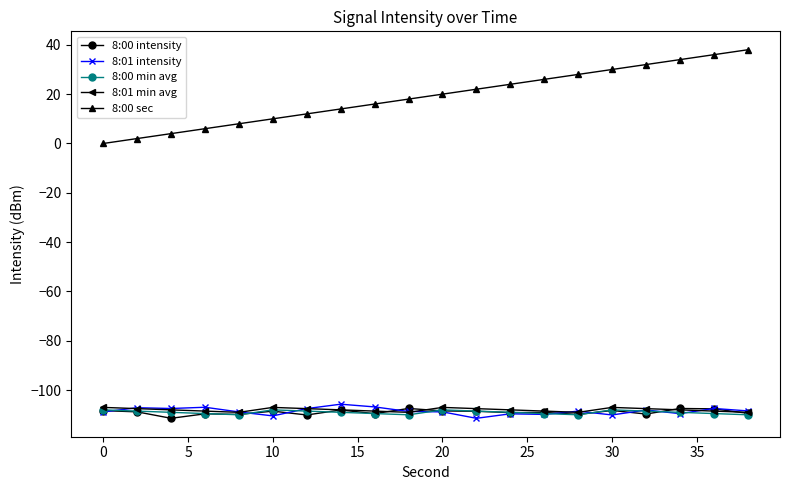

What are all the series names shown in the legend?

8:00 intensity, 8:01 intensity, 8:00 min avg, 8:01 min avg, 8:00 sec